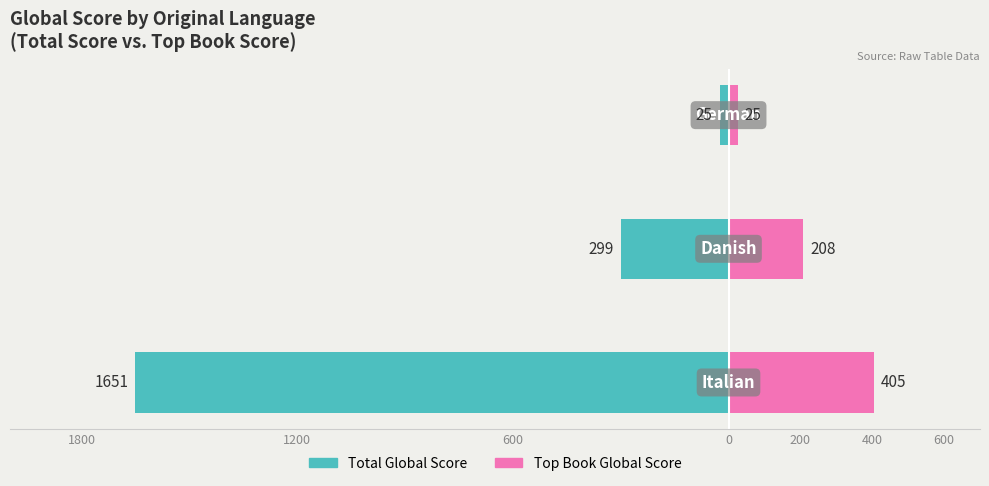

Which series has the widest spread of values?

Total Global Score